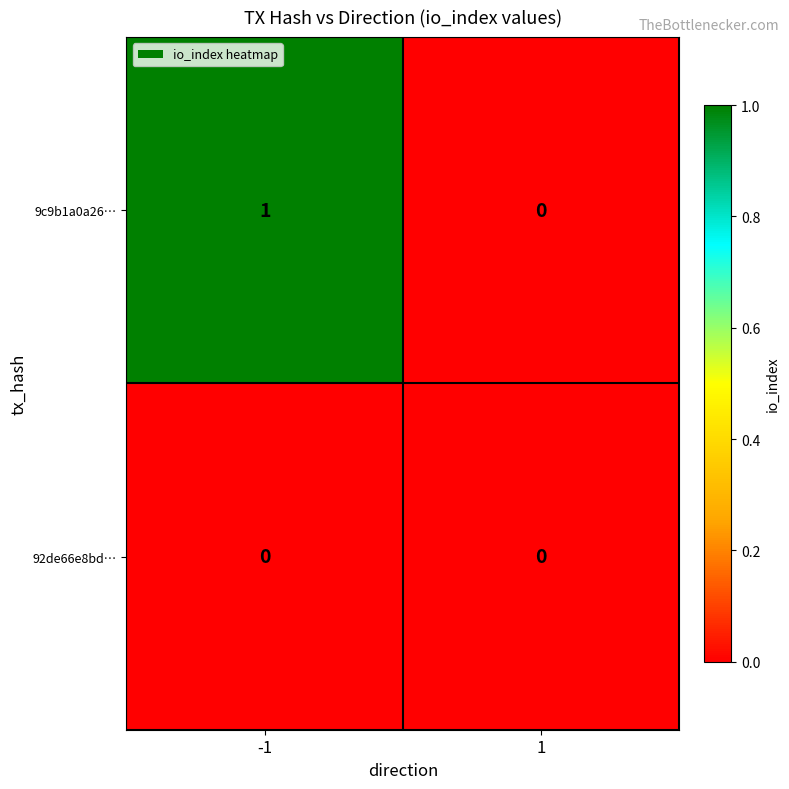

Is the value of 92de66e8bd⋯ at 1 greater than the value of 9c9b1a0a26⋯ at -1?

No